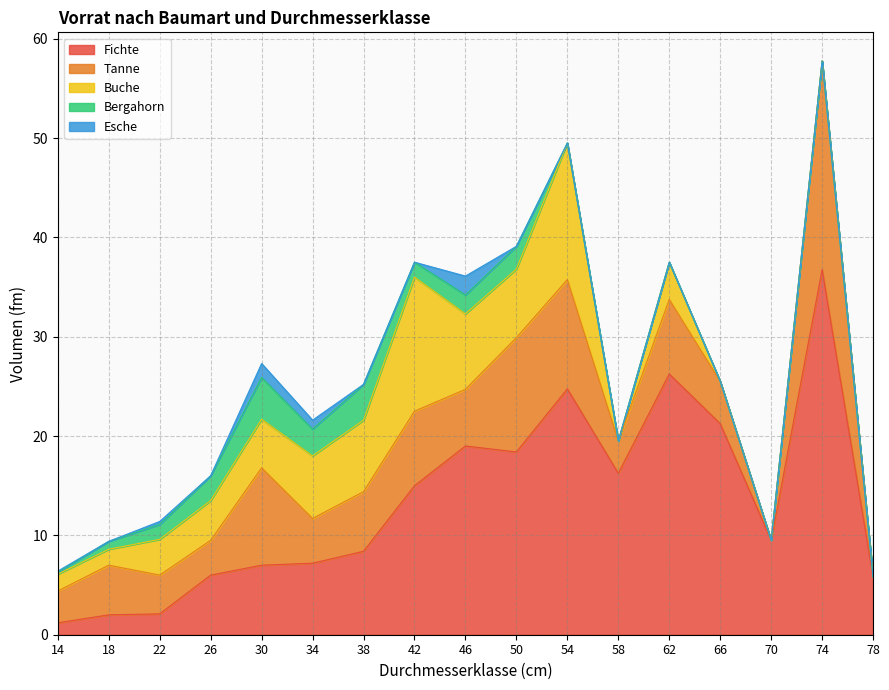

What is the difference between the maximum and minimum values in the Buche series?

13.8